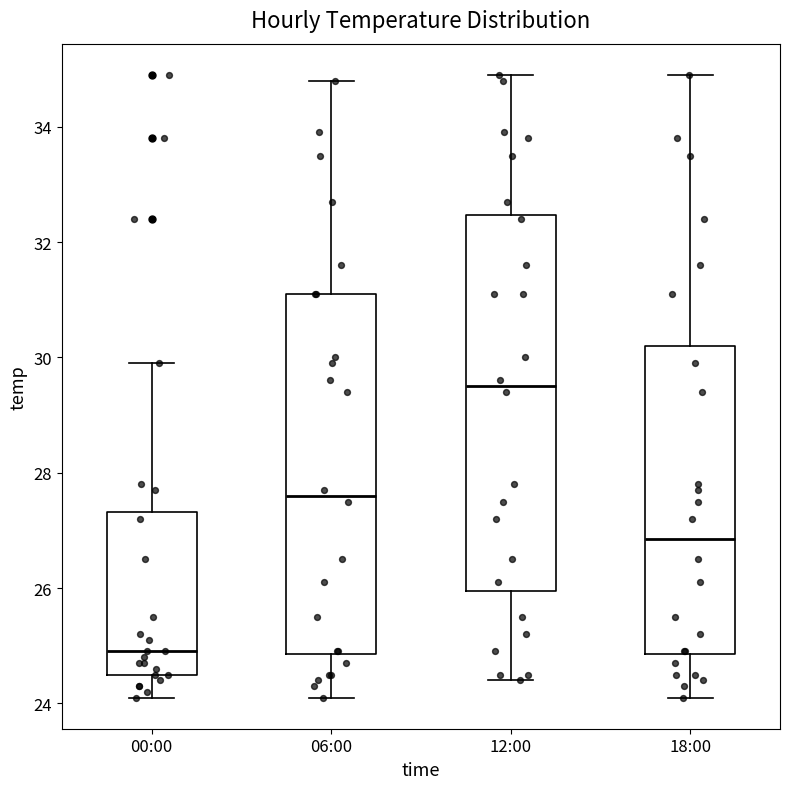

Which box has the lowest median line?

00:00